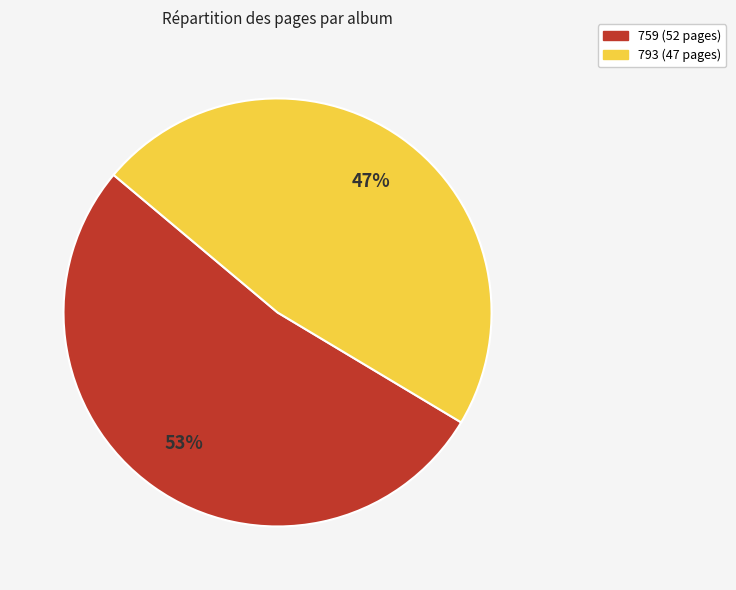

Which category has the smallest portion of the pie?

793 (47 pages)